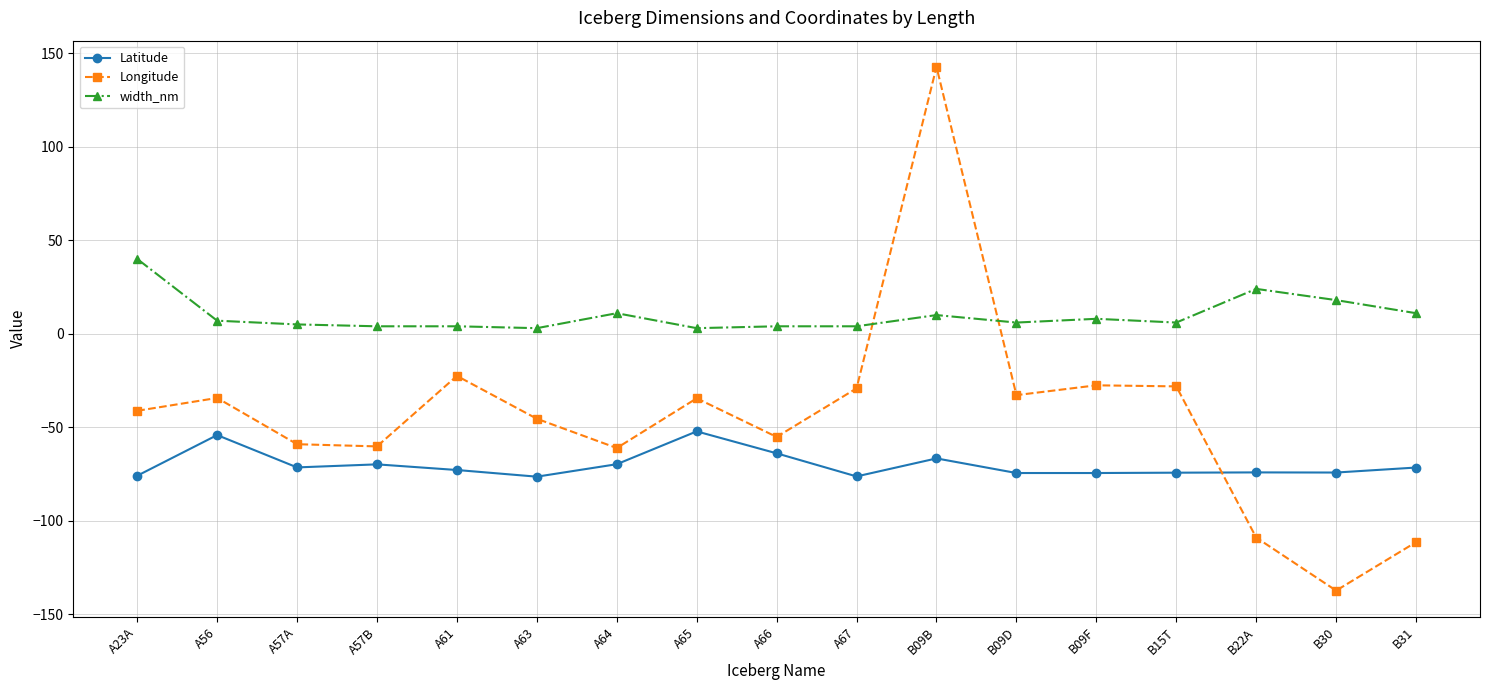

What is the difference between the maximum and minimum values in the Longitude series?

280.0